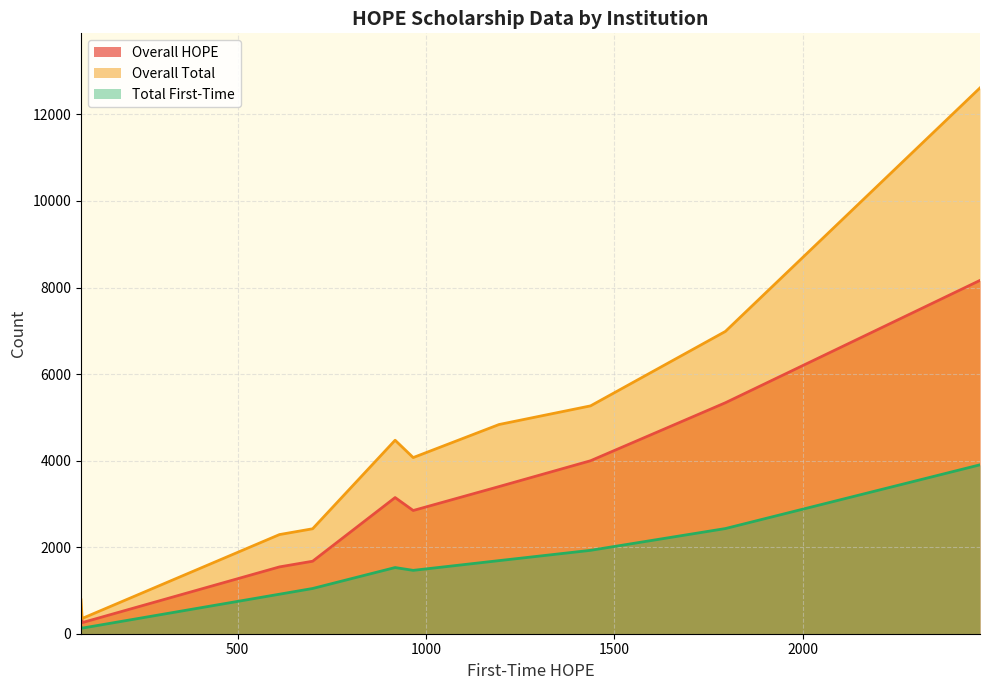

Between 84 and 1795, which is larger?

1795